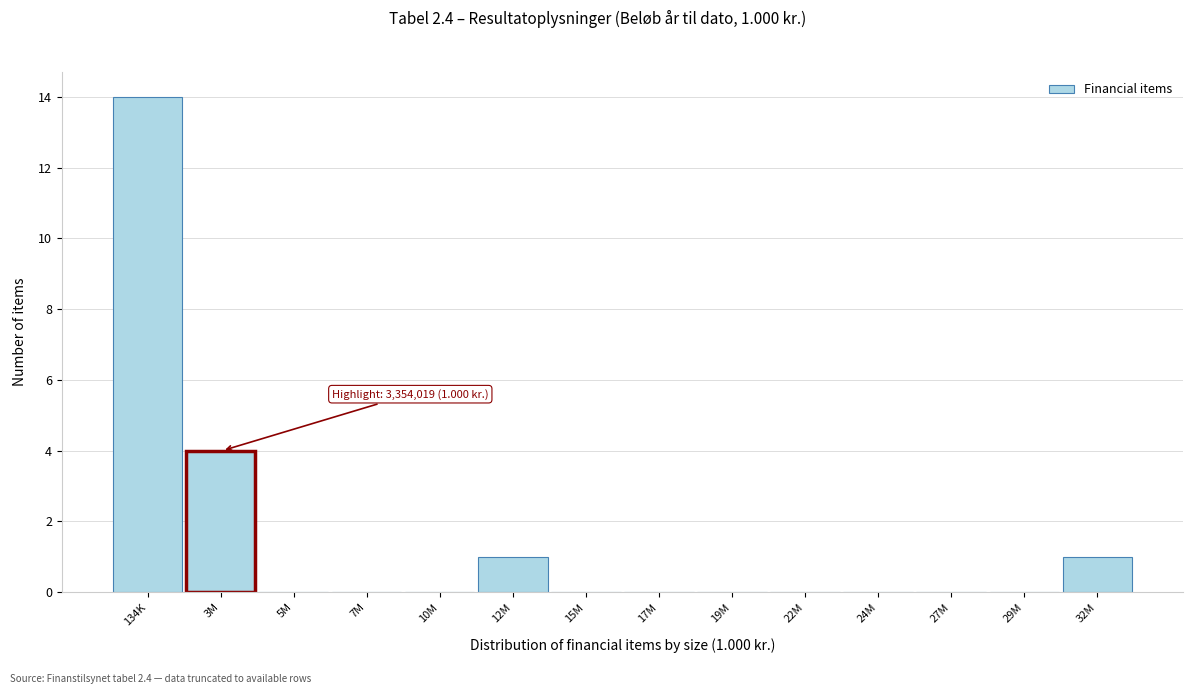

Reading left to right, extract all data points from this chart.

134K=14	3M=4	5M=0	7M=0	10M=0	12M=1	15M=0	17M=0	19M=0	22M=0	24M=0	27M=0	29M=0	32M=1